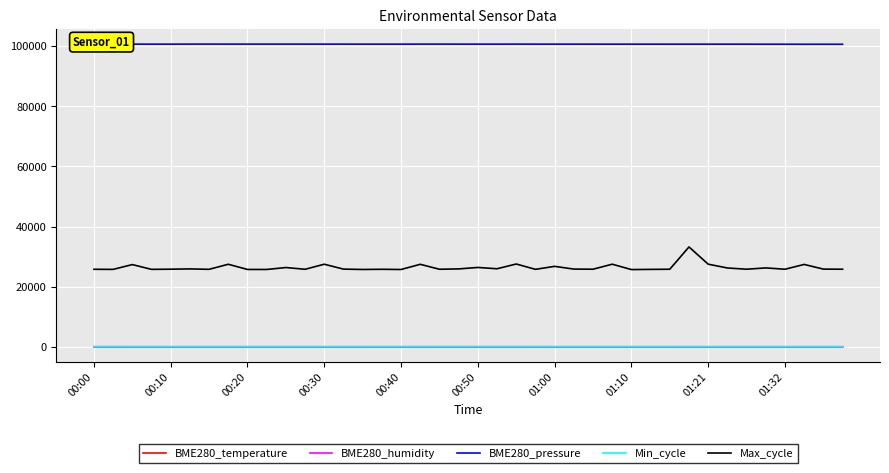

True or false: BME280_pressure has more than 1 interior local peaks.

True